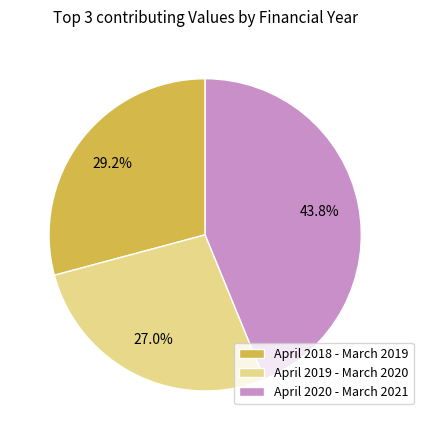

What percentage is the April 2018 - March 2019 slice, to the nearest percent?

29%